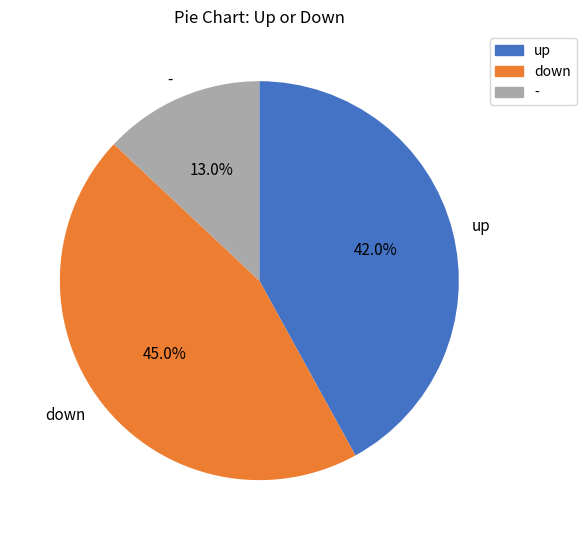

Which has a higher value, down or -?

down